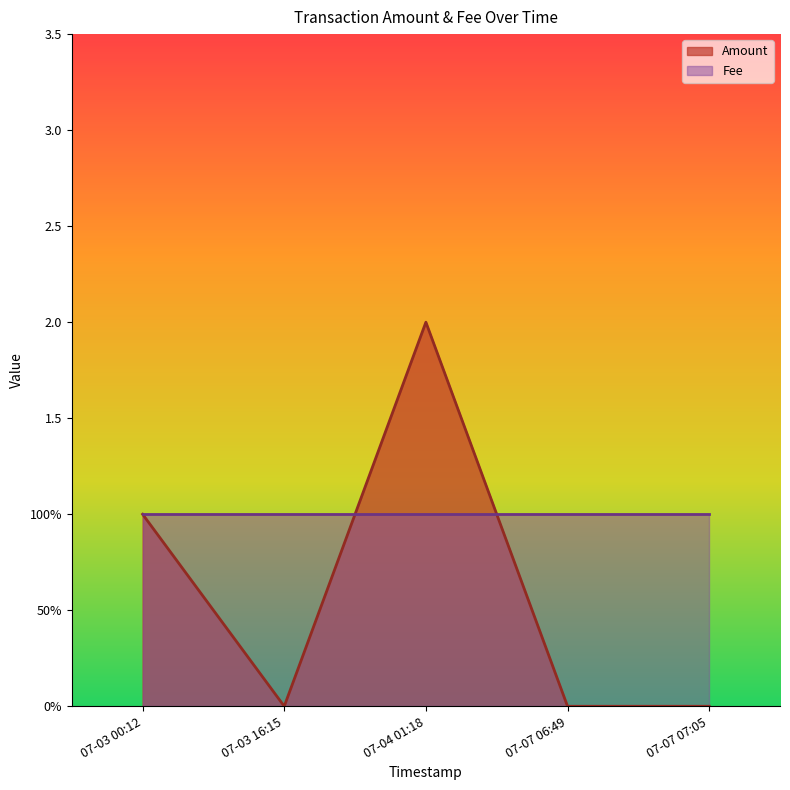

In Amount, how many points are higher than both neighbors (excluding endpoints)?

1